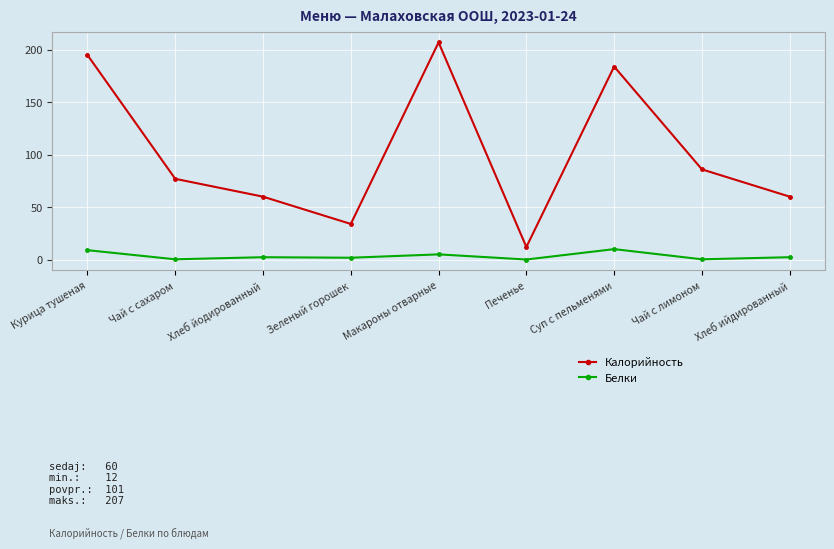

At Макароны отварные, list the series in order from largest to smallest.

Калорийность, Белки